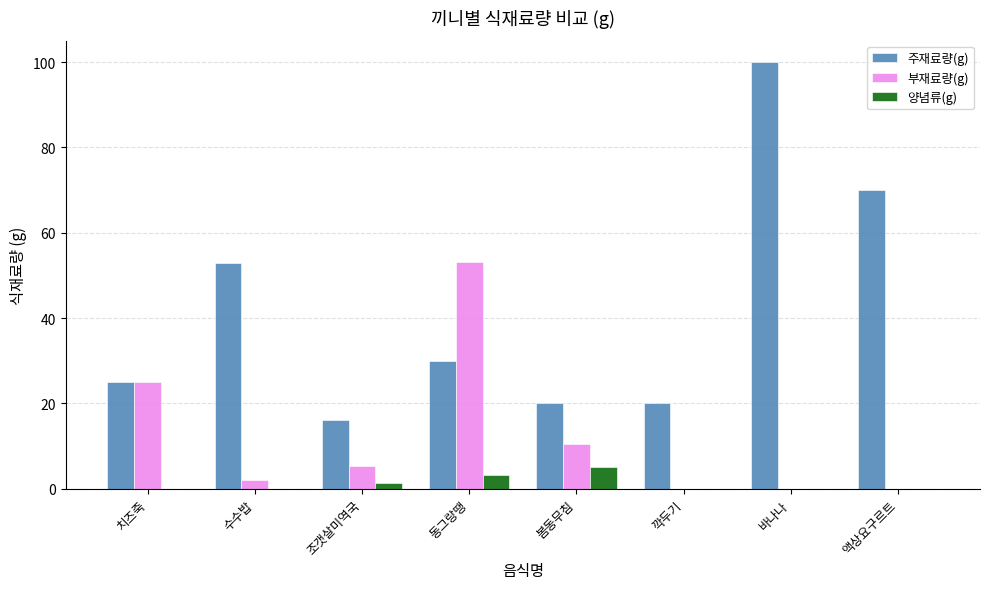

What is the highest value of the 주재료량(g) series?

100.0